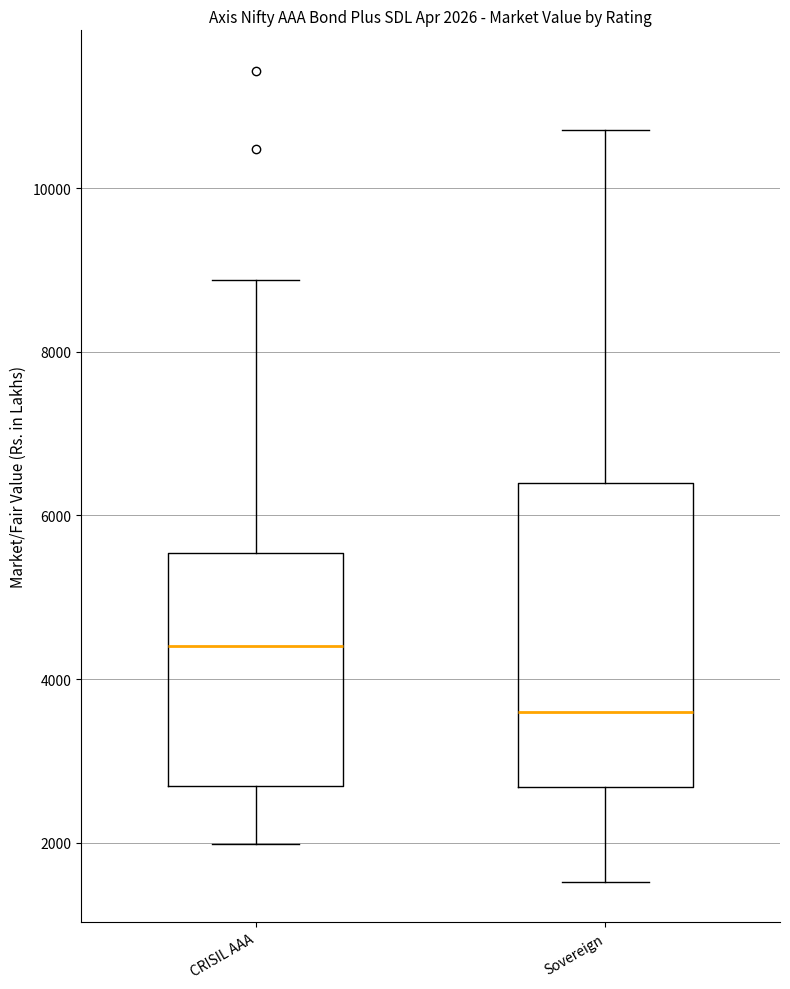

Which box has the lowest median line?

Sovereign